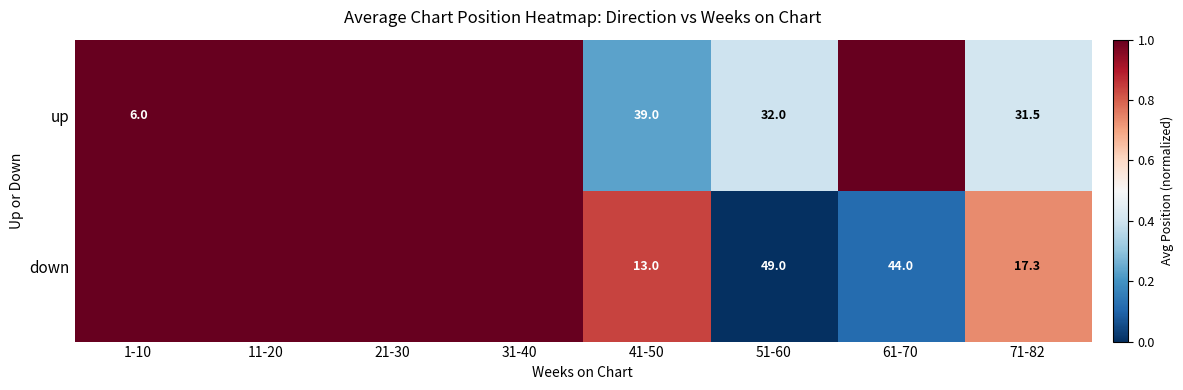

Which category has the highest value across all series?

1-10